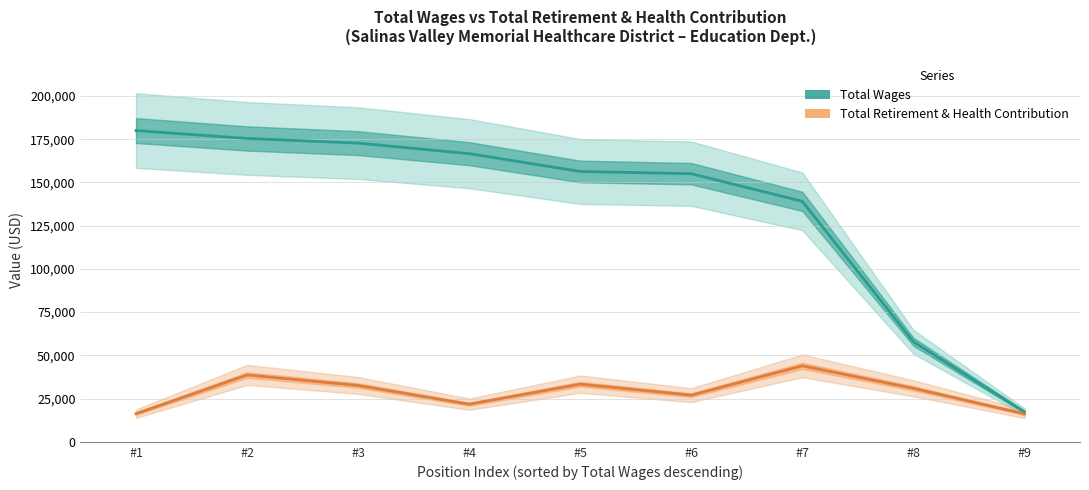

The value of Total Retirement & Health Contribution at #5 is 55307. True or false?

False